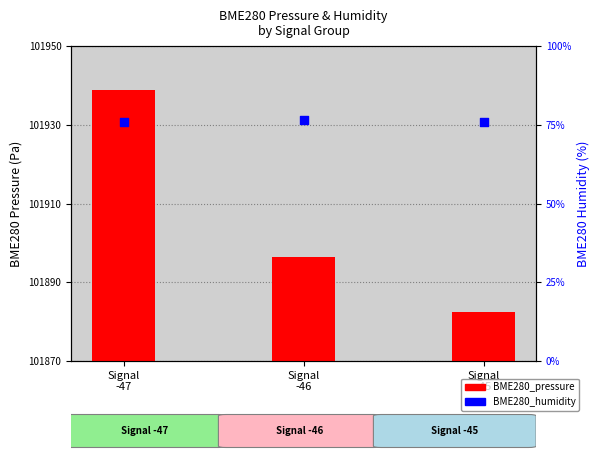

Which series contains the highest Y value?

BME280_pressure